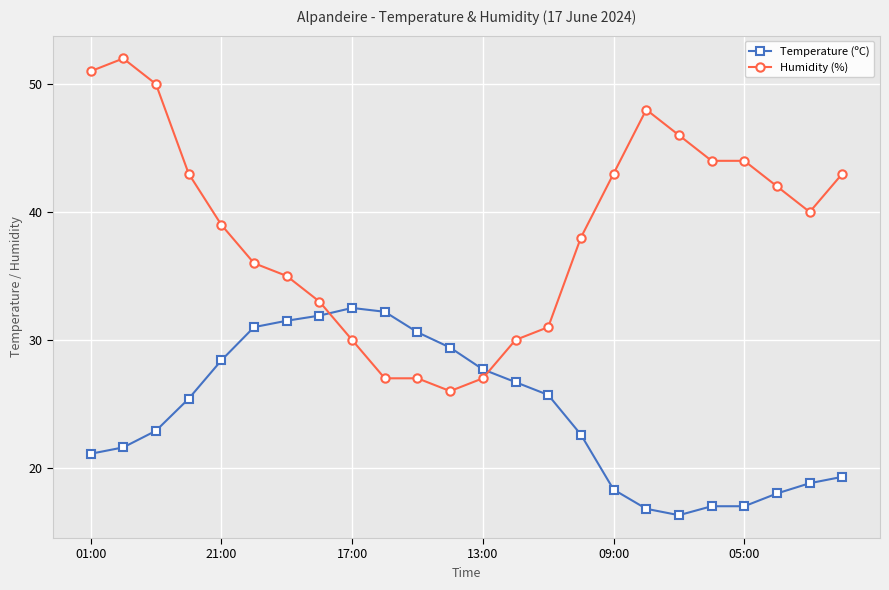

How many intersections are there between Humidity (%) and Temperature (ºC)?

2